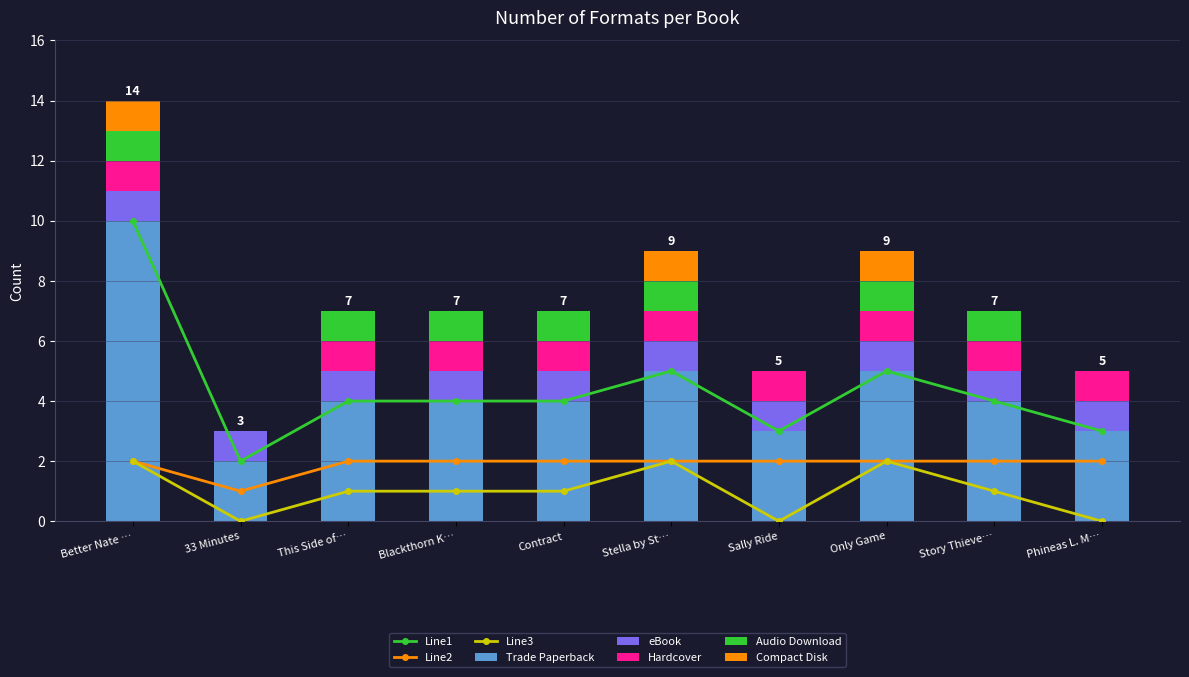

What is the maximum value for Trade Paperback?

10